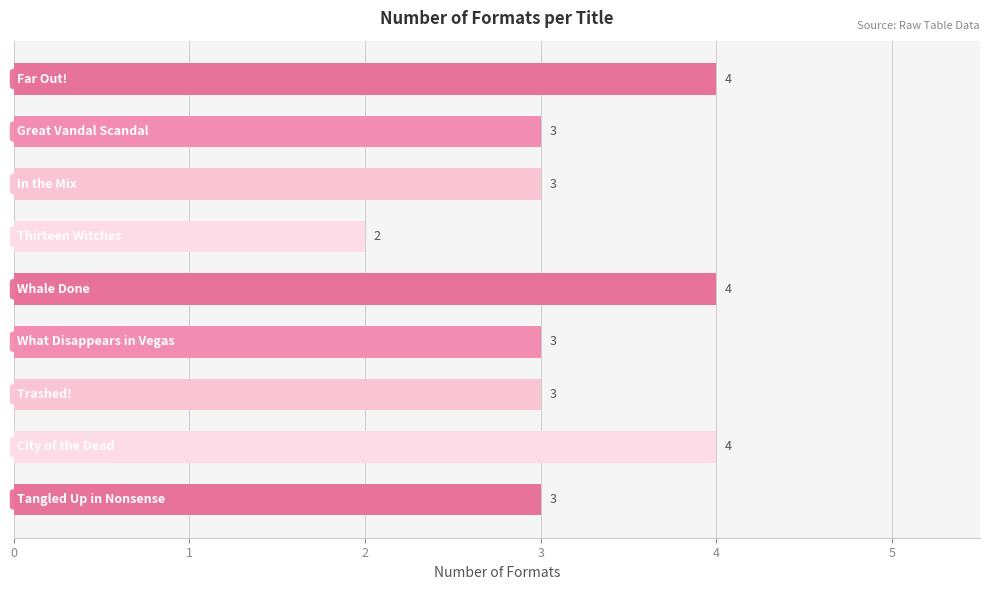

Reading top to bottom, extract all data points from this chart.

4	3	3	2	4	3	3	4	3